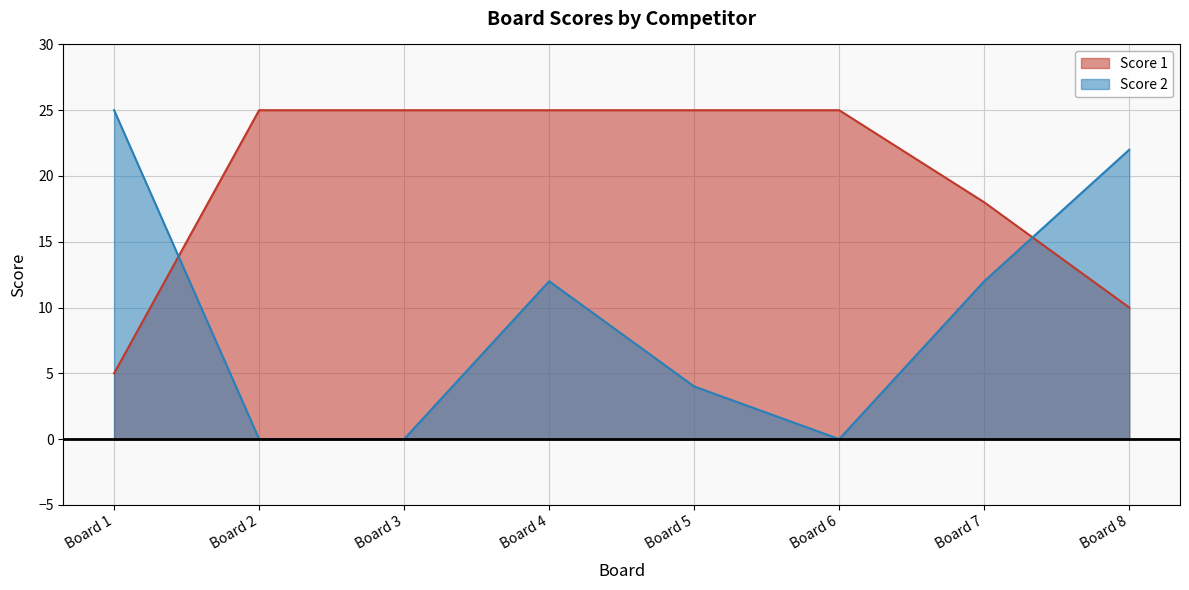

At how many categories does at least one series exceed 18?

7